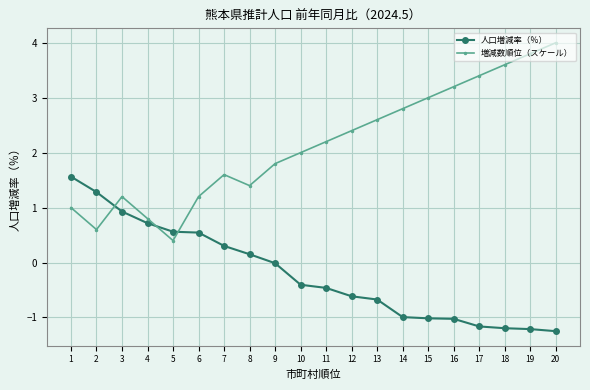

How many series are shown in this chart?

2